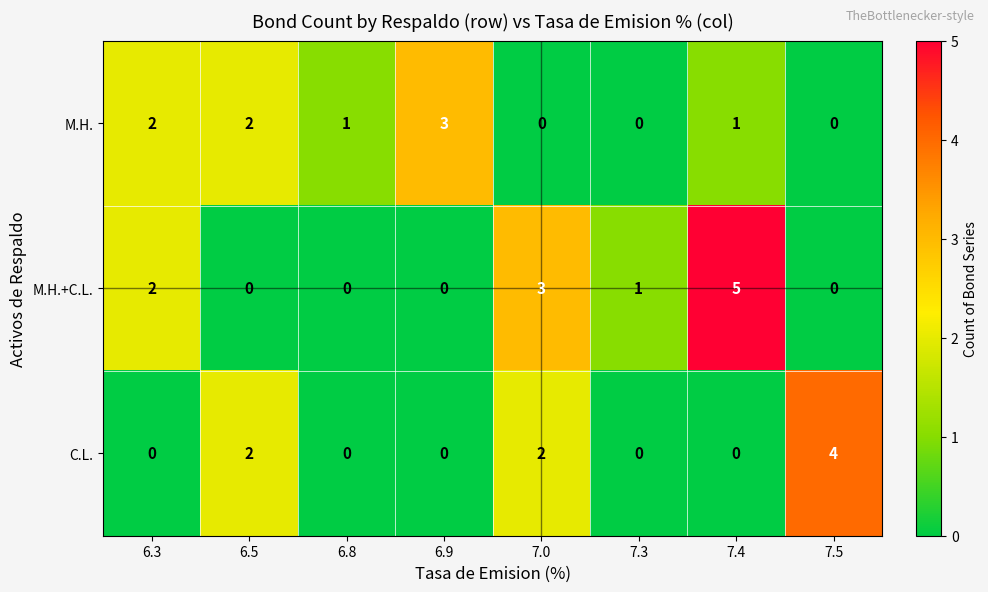

Count the number of categories in the chart.

8